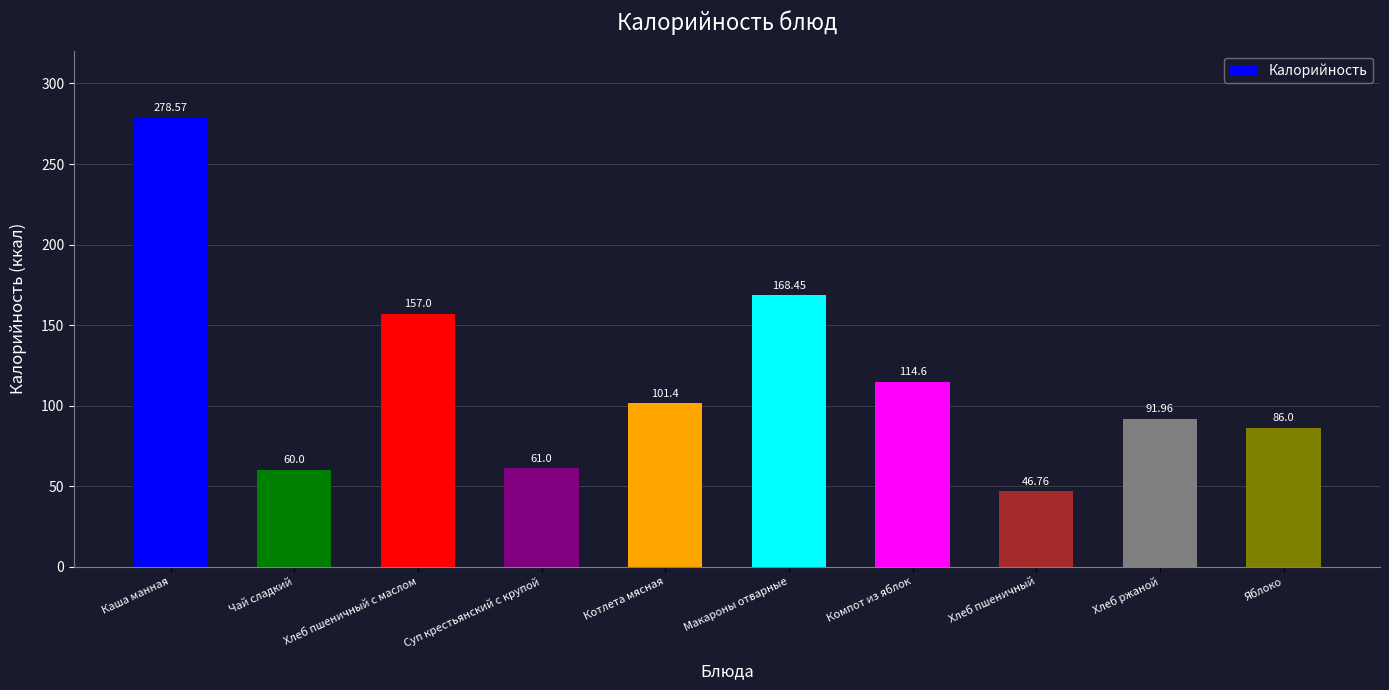

At which label does the data first exceed 101?

Каша манная